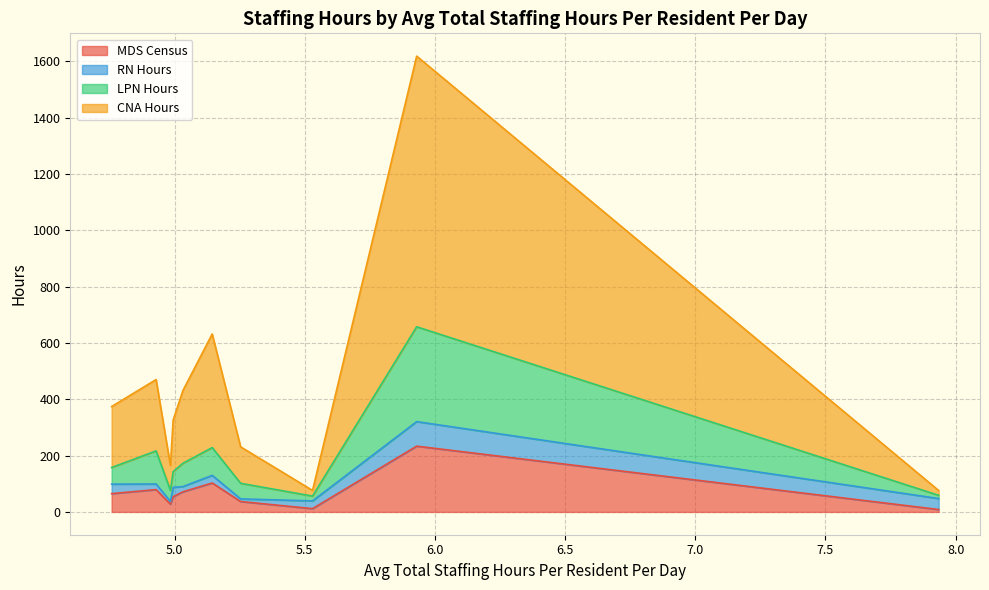

What is the maximum value for MDS Census?

233.6